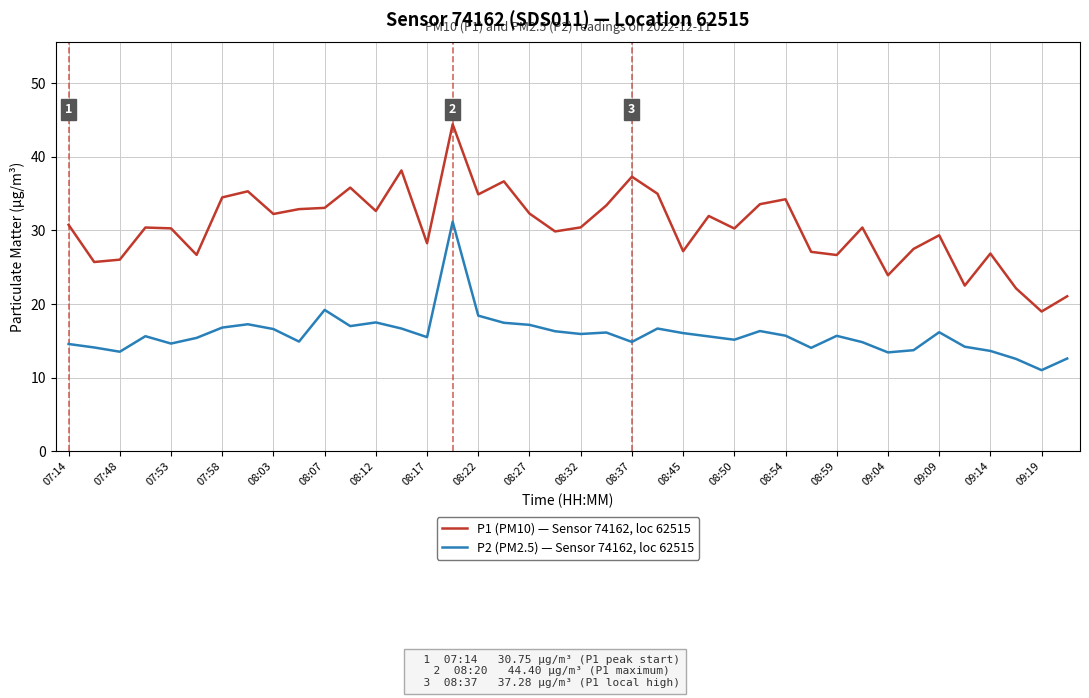

True or false: P2 (PM2.5) — Sensor 74162, loc 62515 and P1 (PM10) — Sensor 74162, loc 62515 intersect in this chart.

False